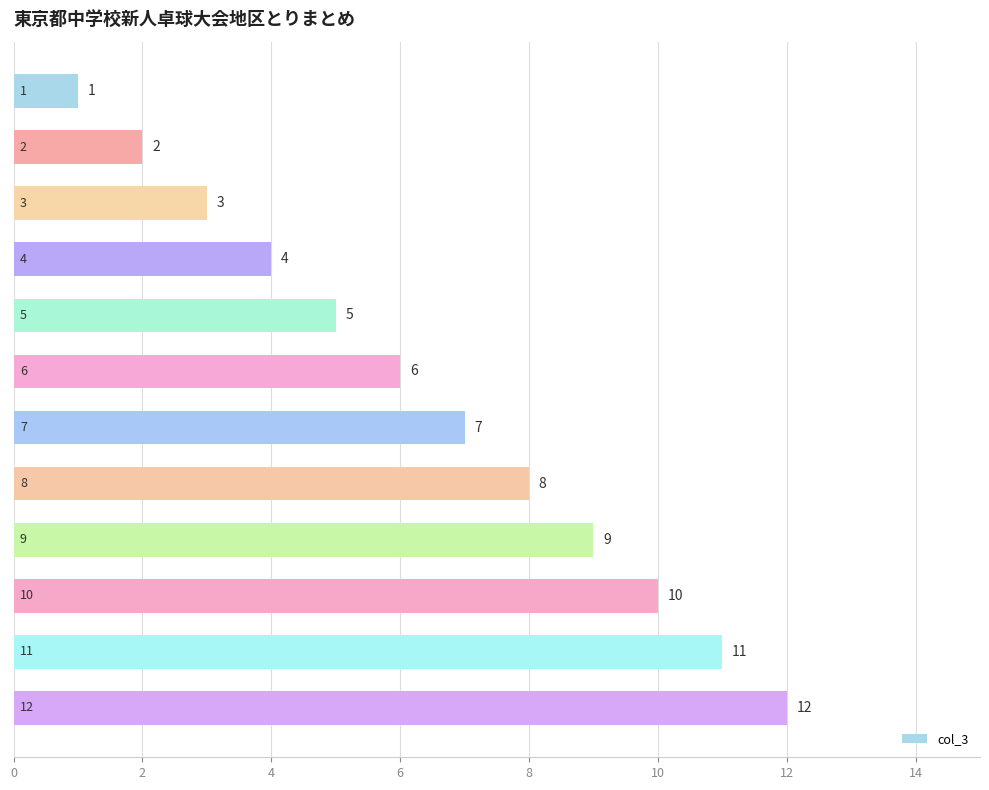

What is the maximum value shown in the chart?

12